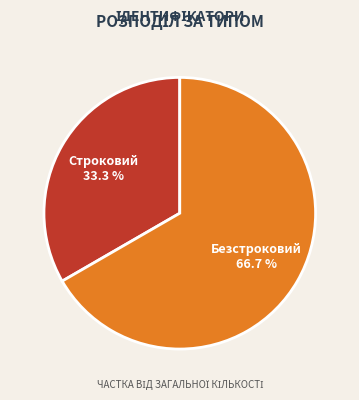

The Строковий slice represents 33% of the pie. True or false?

True